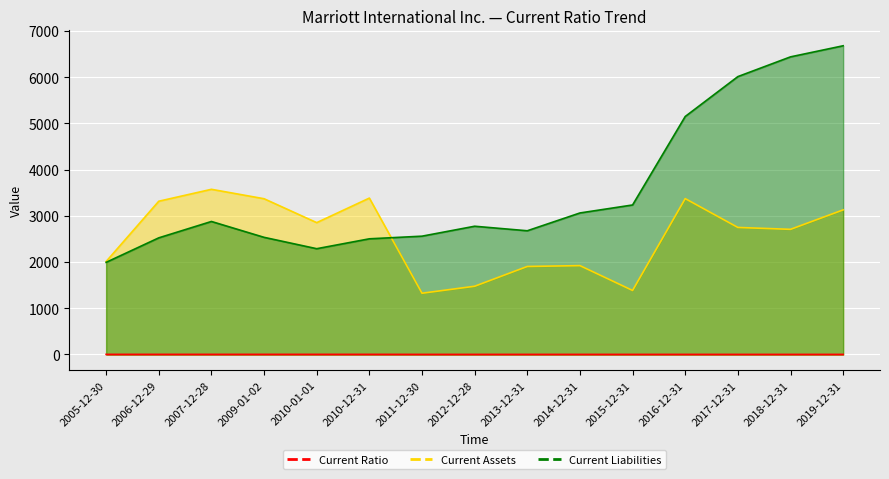

What is the difference between the highest and lowest values at 2012-12-28?

2772.5